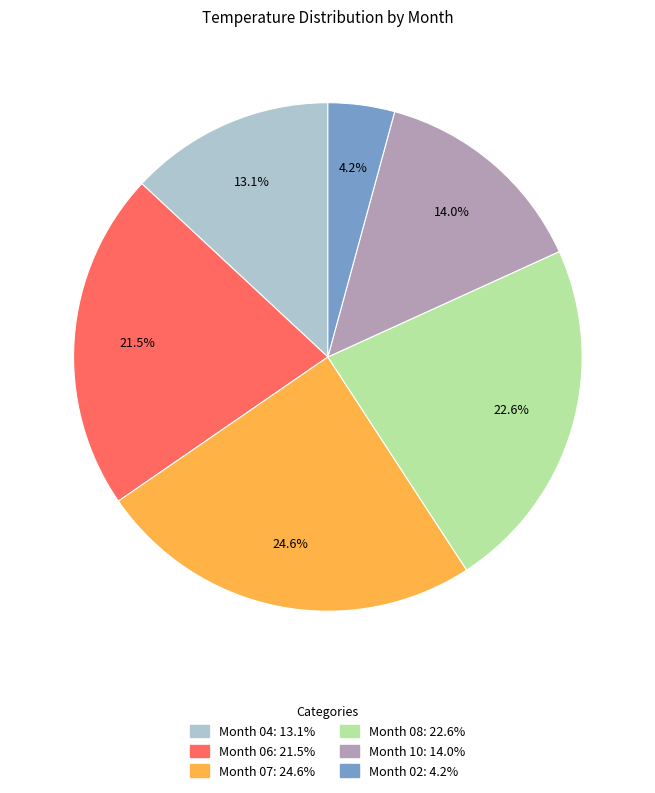

Do Month 02: 4.2% and Month 08: 22.6% together represent more than half of the pie?

No